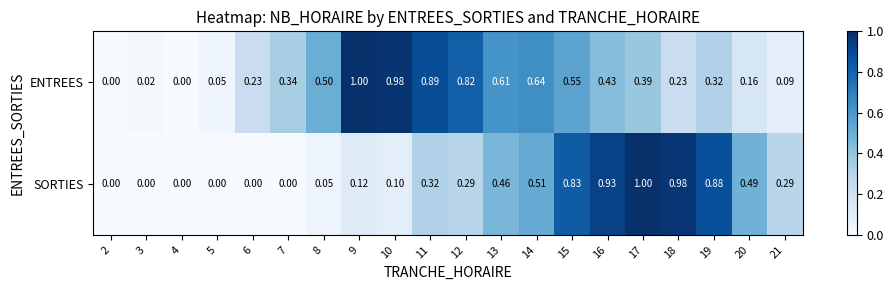

Which series has the largest total across all categories?

ENTREES